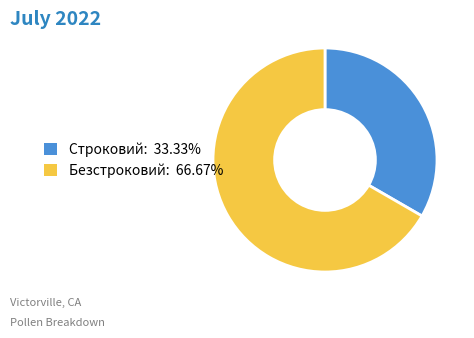

Approximately how many times larger is the value at Безстроковий: 66.67% compared to Строковий: 33.33%?

2.0